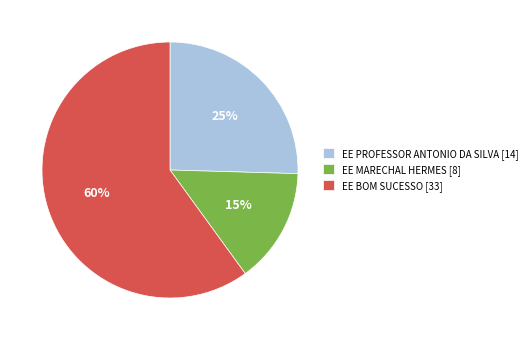

Between EE BOM SUCESSO and EE PROFESSOR ANTONIO DA SILVA, which is larger?

EE BOM SUCESSO